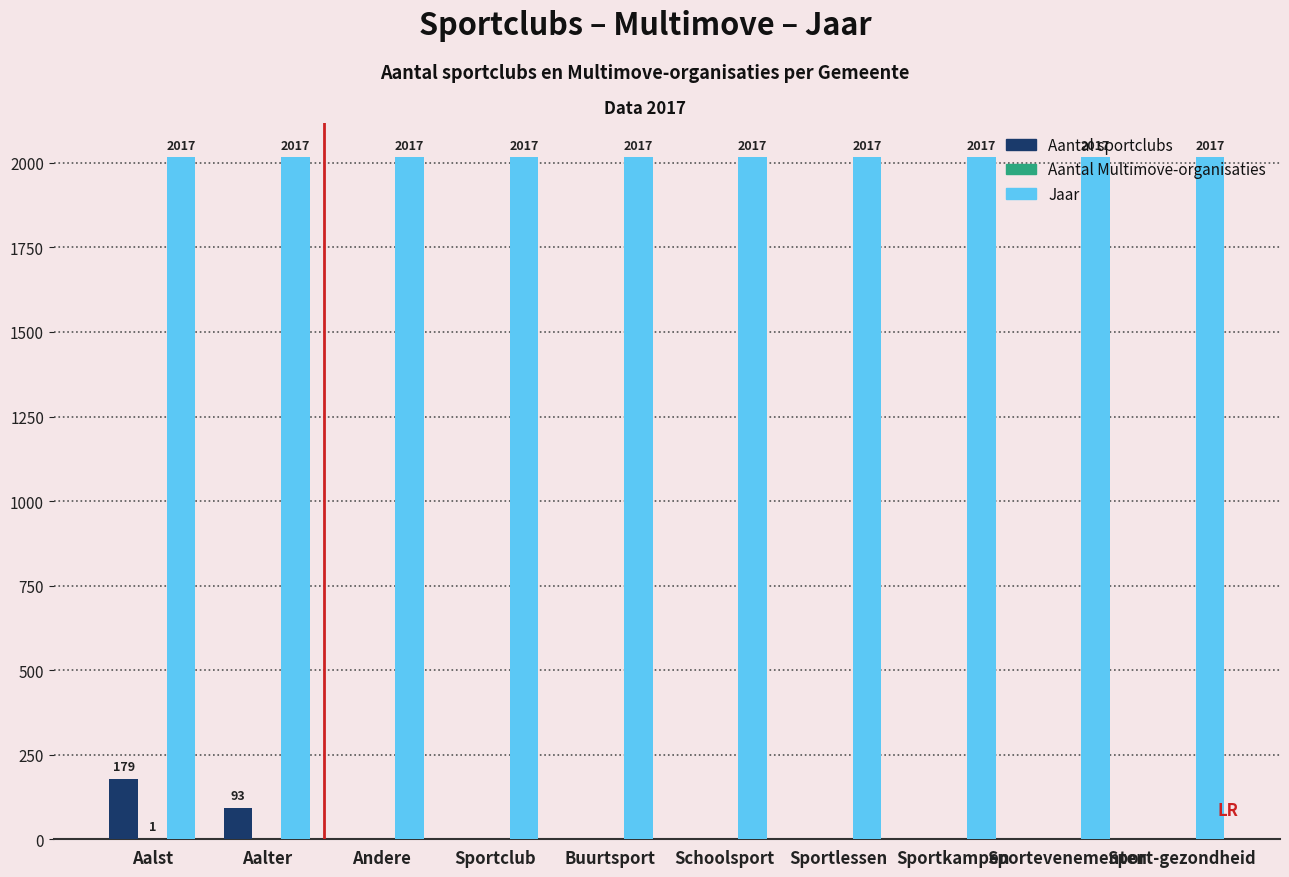

The Jaar series shows 3508 at Andere. True or false?

False